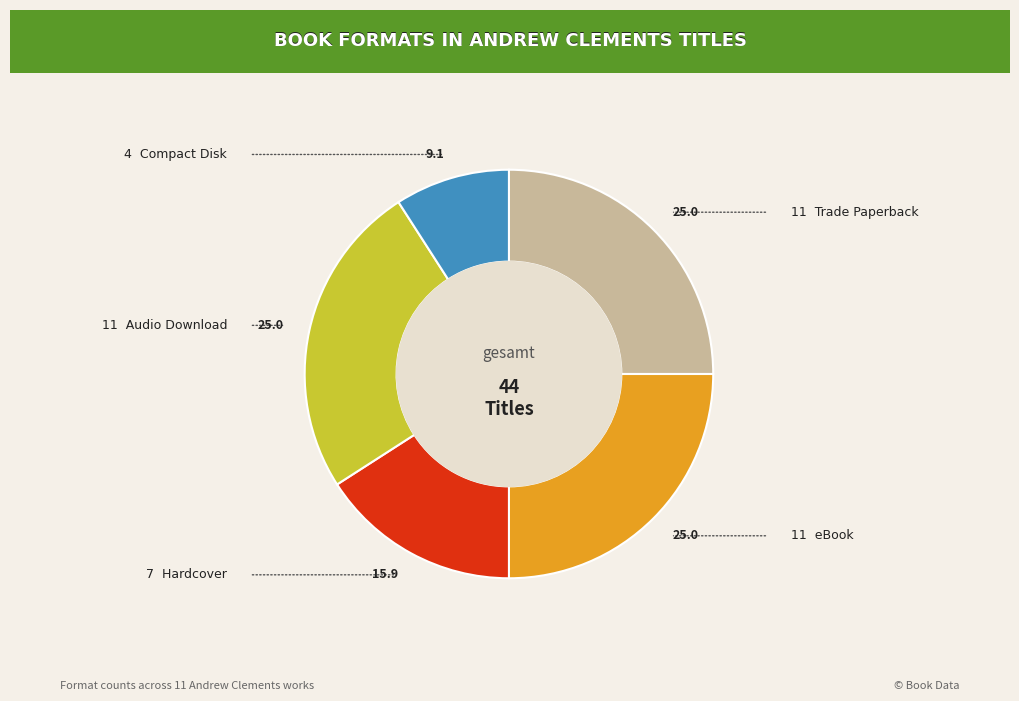

Is there any slice that represents more than half of the pie?

No